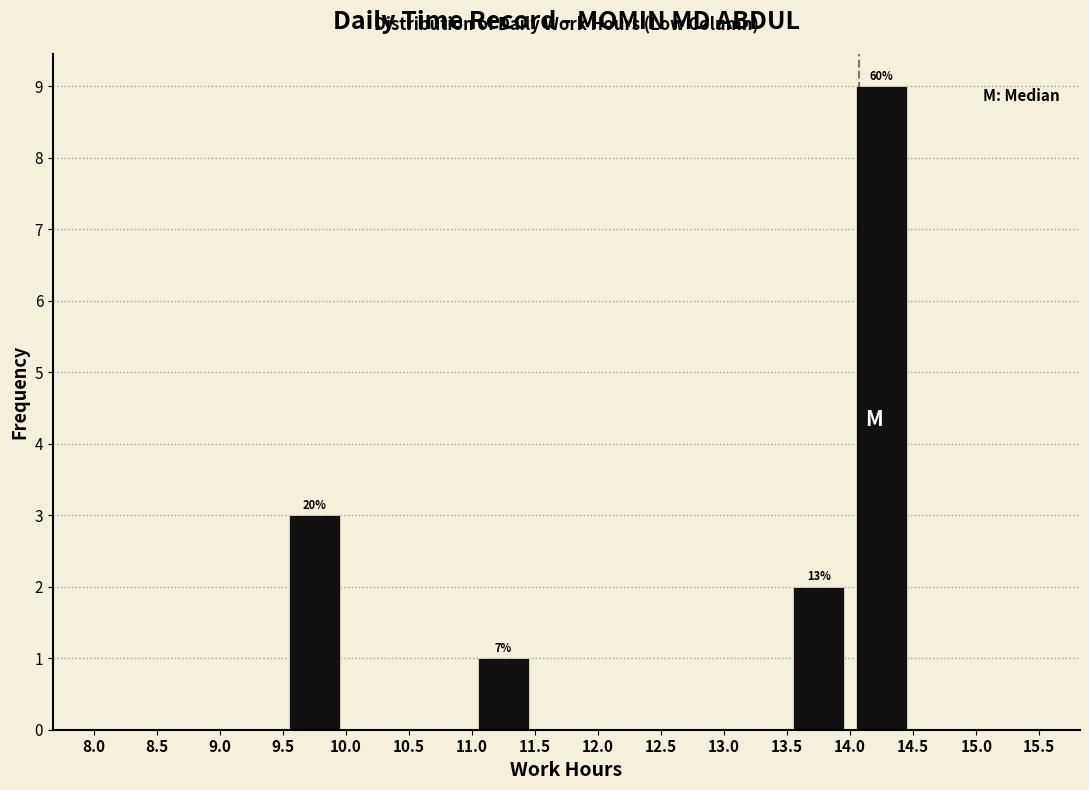

Which range on the x-axis has the tallest bar?

14.0 to 14.5